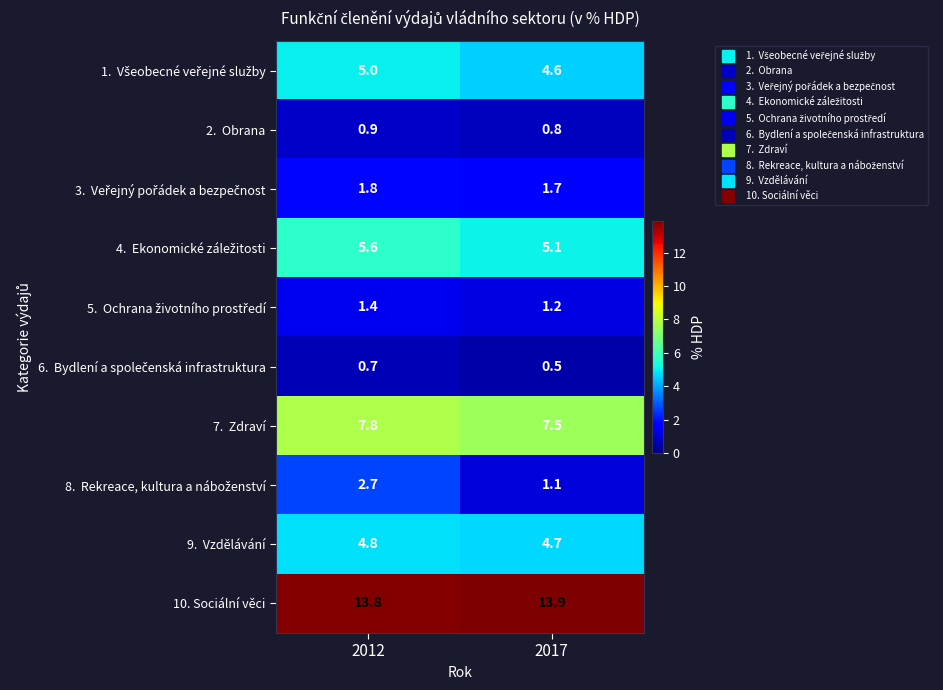

Which category has the highest value across all series?

2017